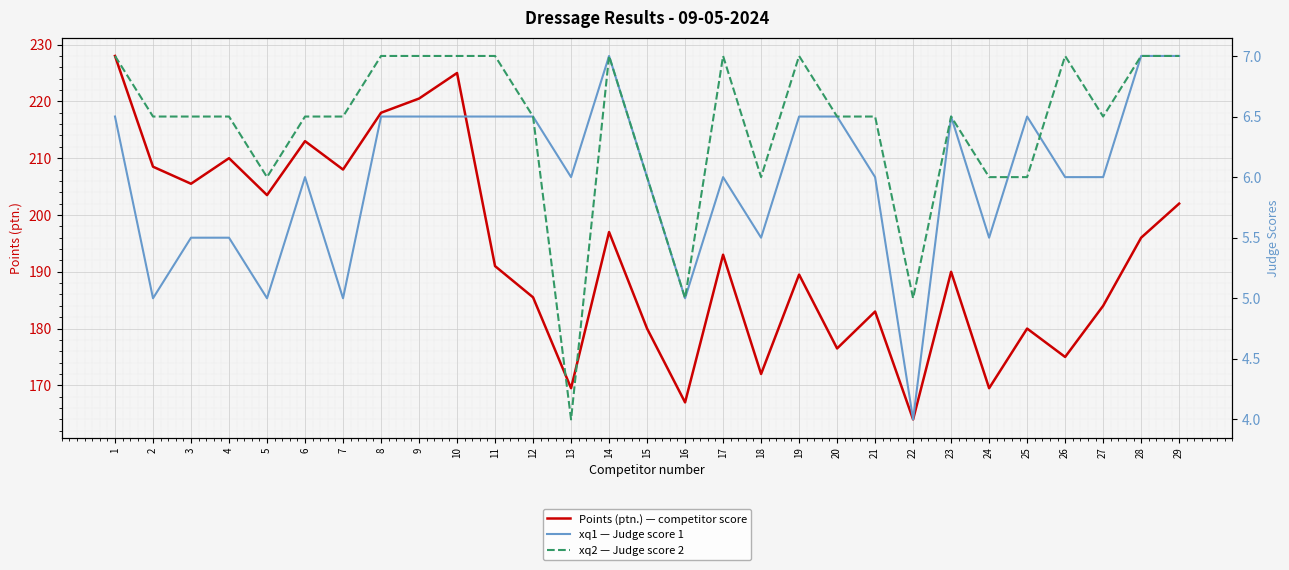

Which series has the largest range (max minus min)?

Points (ptn.) — competitor score